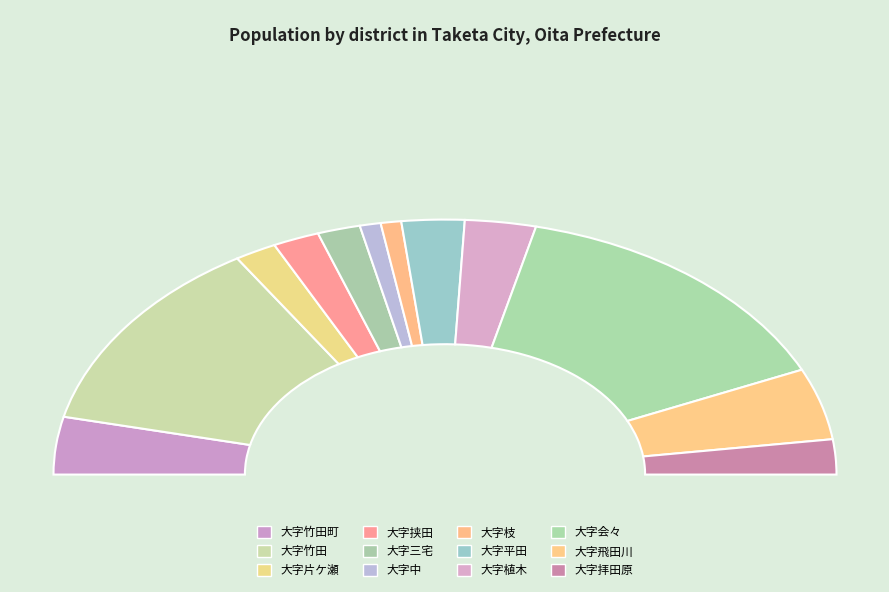

Rank the categories by value from highest to lowest.

大字会々, 大字竹田, 大字飛田川, 大字竹田町, 大字植木, 大字平田, 大字拝田原, 大字挟田, 大字三宅, 大字片ケ瀬, 大字中, 大字枝